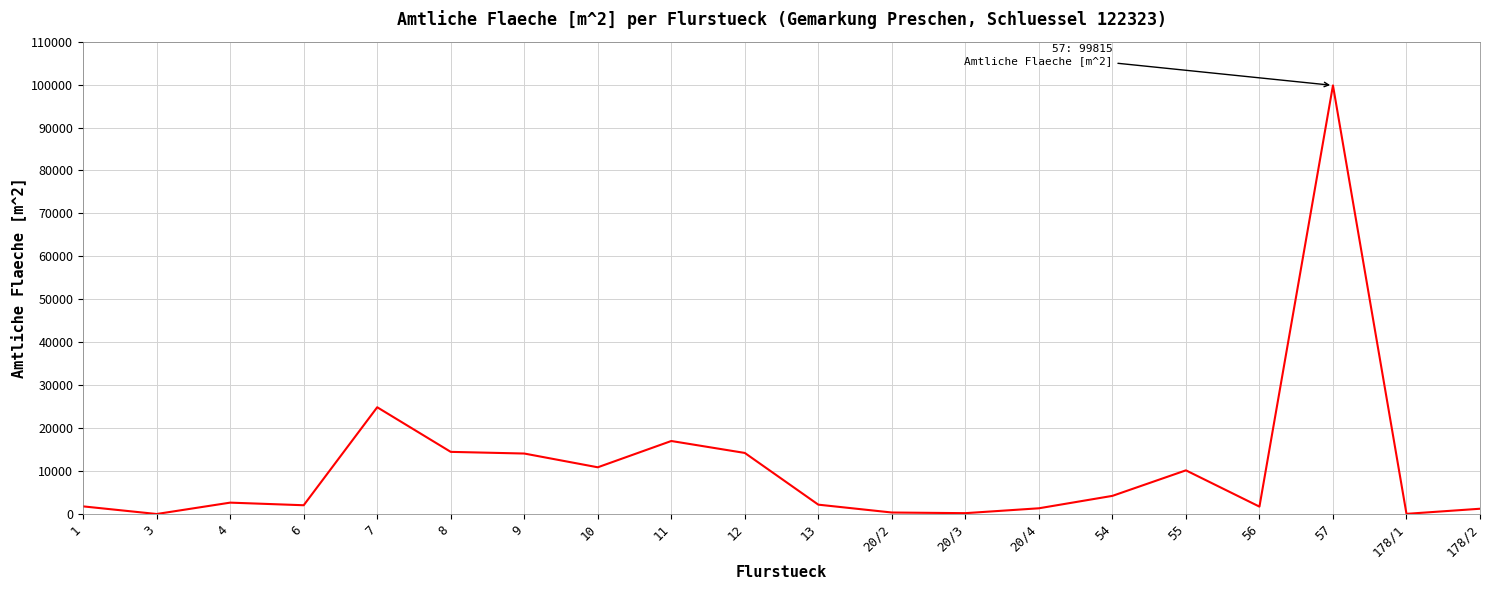

Count the number of data series in this chart.

1